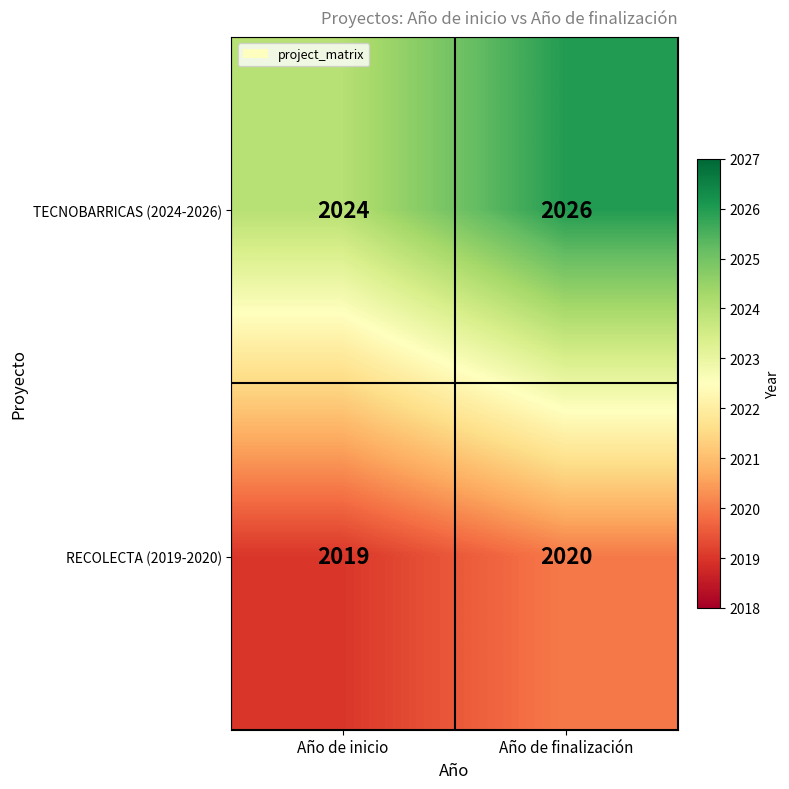

What is the average value of the TECNOBARRICAS (2024-2026) series?

2025